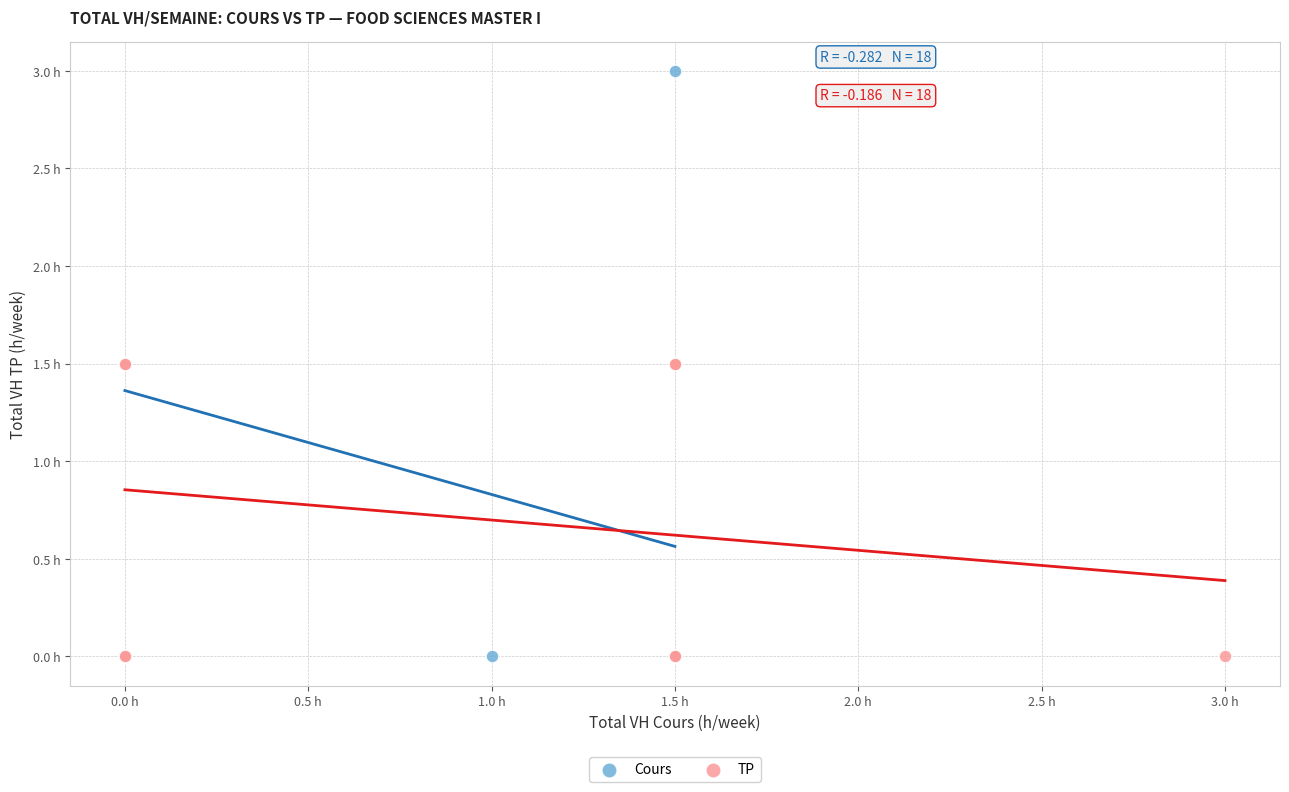

What are all the series names shown in the legend?

Cours, TP